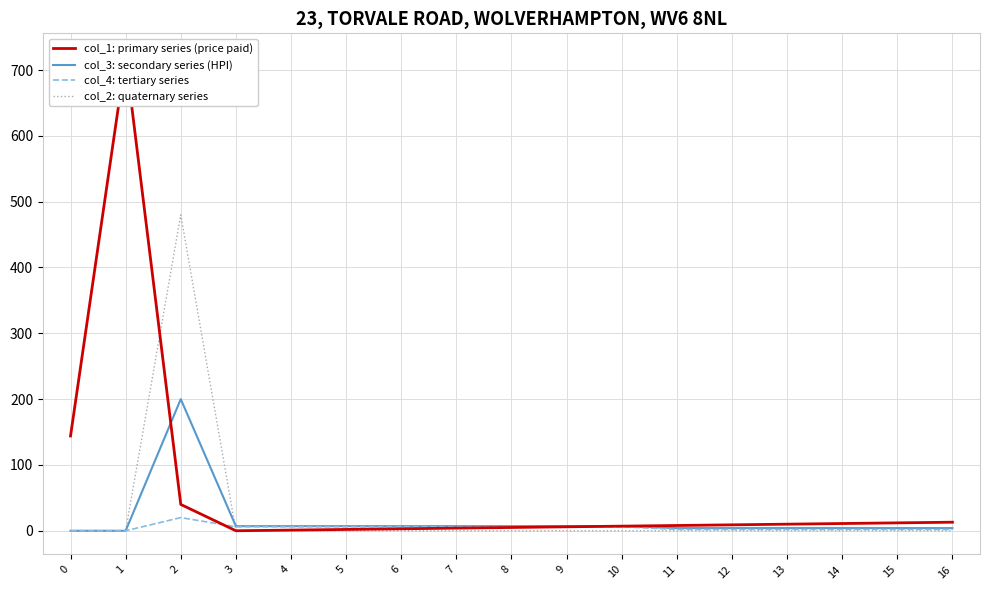

The col_3: secondary series (HPI) series shows 4 at 14. True or false?

True